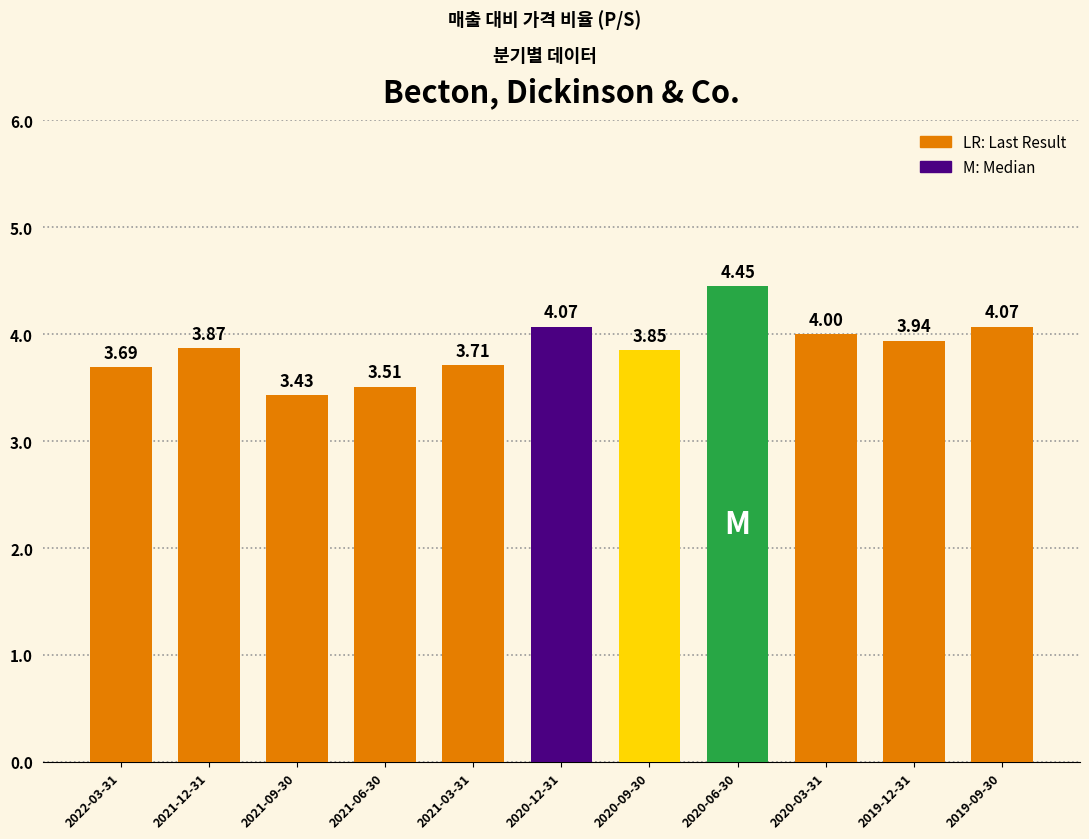

Are the bars horizontal?

No